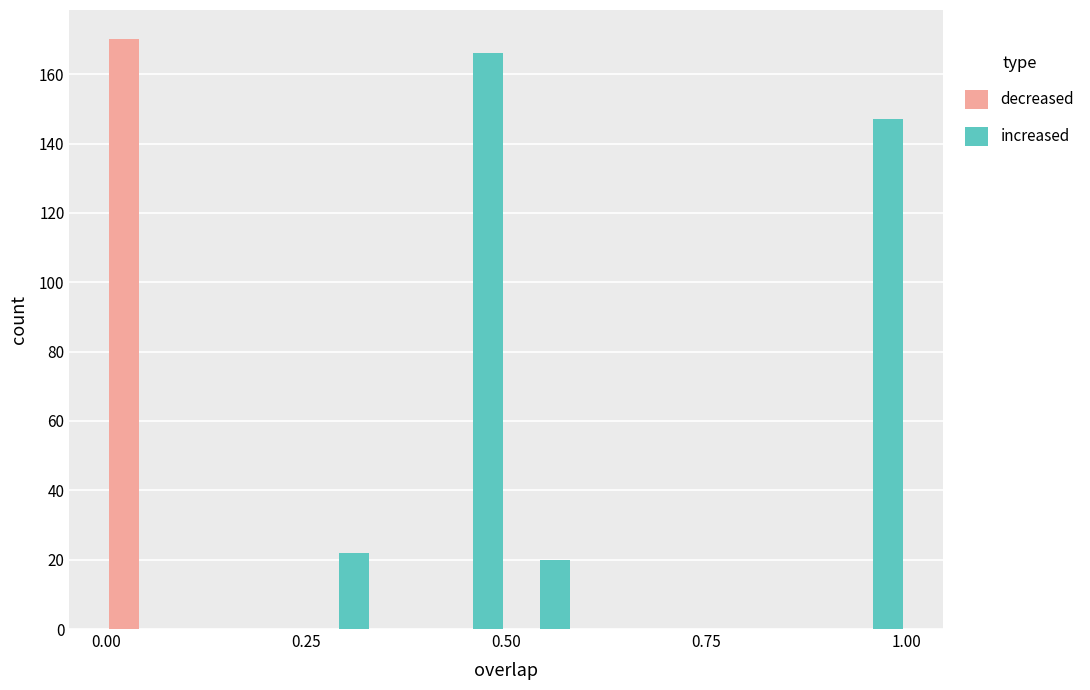

What is the highest value of the increased series?

166